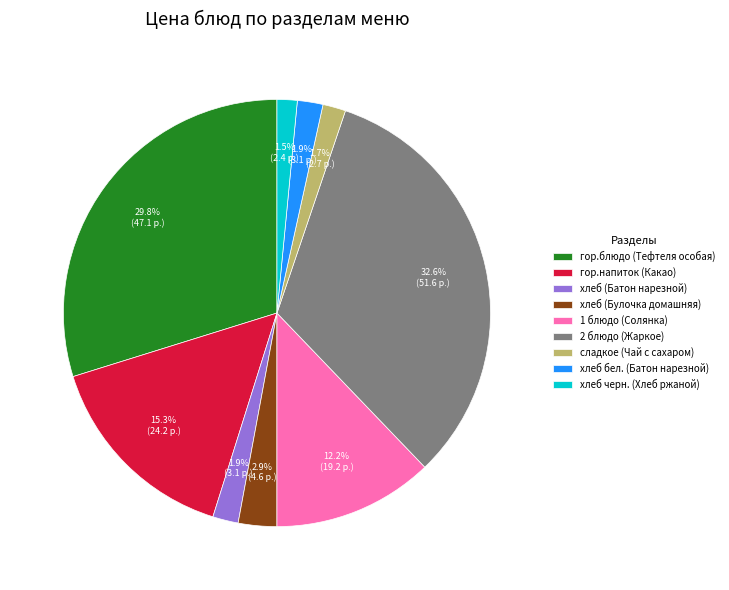

Between сладкое (Чай с сахаром) and гор.напиток (Какао), which is larger?

гор.напиток (Какао)